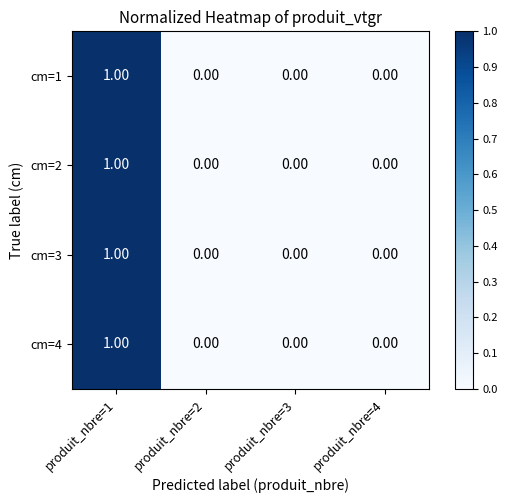

How many positive values does the row_3 series have?

1